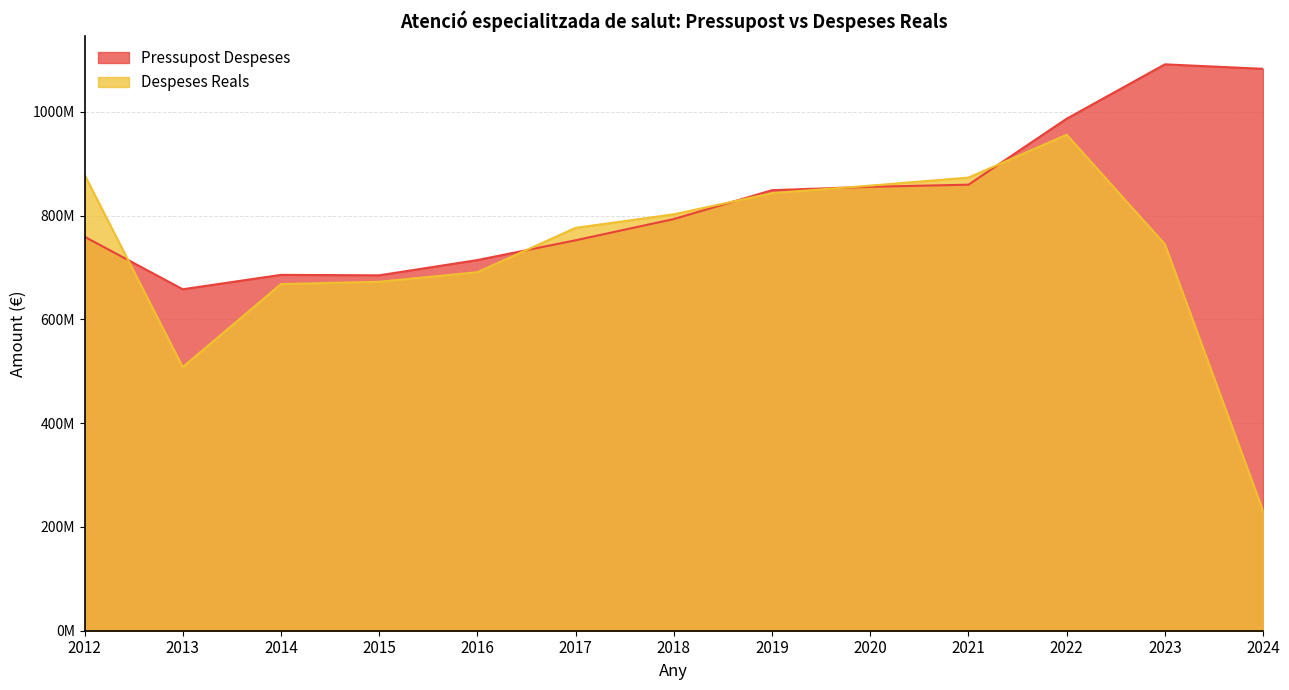

At how many categories does at least one series exceed 237817543?

13